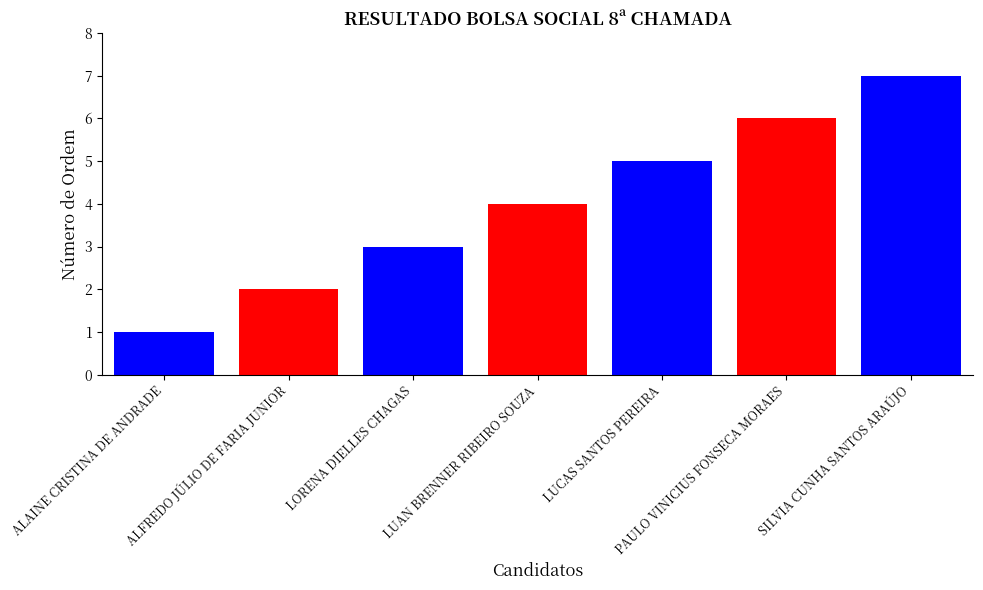

How many data points does each series have?

1